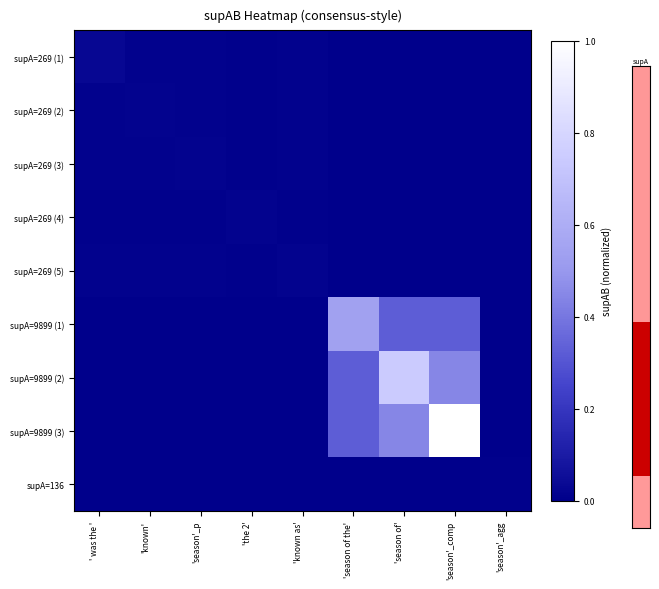

Reading right to left, what are all the values shown in this chart?

supA=269 (1): 'season'_agg=0.0	'season'_comp=0.0	'season of'=0.0	'season of the'=0.0	'known as'=0.0	'the 2'=0.0	'season'_p=0.0	'known'=0.0	' was the '=0.0
supA=269 (2): 'season'_agg=0.0	'season'_comp=0.0	'season of'=0.0	'season of the'=0.0	'known as'=0.0	'the 2'=0.0	'season'_p=0.0	'known'=0.0	' was the '=0.0
supA=269 (3): 'season'_agg=0.0	'season'_comp=0.0	'season of'=0.0	'season of the'=0.0	'known as'=0.0	'the 2'=0.0	'season'_p=0.0	'known'=0.0	' was the '=0.0
supA=269 (4): 'season'_agg=0.0	'season'_comp=0.0	'season of'=0.0	'season of the'=0.0	'known as'=0.0	'the 2'=0.0	'season'_p=0.0	'known'=0.0	' was the '=0.0
supA=269 (5): 'season'_agg=0.0	'season'_comp=0.0	'season of'=0.0	'season of the'=0.0	'known as'=0.0	'the 2'=0.0	'season'_p=0.0	'known'=0.0	' was the '=0.0
supA=9899 (1): 'season'_agg=0.0	'season'_comp=0.3	'season of'=0.3	'season of the'=0.5	'known as'=0.0	'the 2'=0.0	'season'_p=0.0	'known'=0.0	' was the '=0.0
supA=9899 (2): 'season'_agg=0.0	'season'_comp=0.4	'season of'=0.7	'season of the'=0.3	'known as'=0.0	'the 2'=0.0	'season'_p=0.0	'known'=0.0	' was the '=0.0
supA=9899 (3): 'season'_agg=0.0	'season'_comp=1.0	'season of'=0.4	'season of the'=0.3	'known as'=0.0	'the 2'=0.0	'season'_p=0.0	'known'=0.0	' was the '=0.0
supA=136: 'season'_agg=0.0	'season'_comp=0.0	'season of'=0.0	'season of the'=0.0	'known as'=0.0	'the 2'=0.0	'season'_p=0.0	'known'=0.0	' was the '=0.0